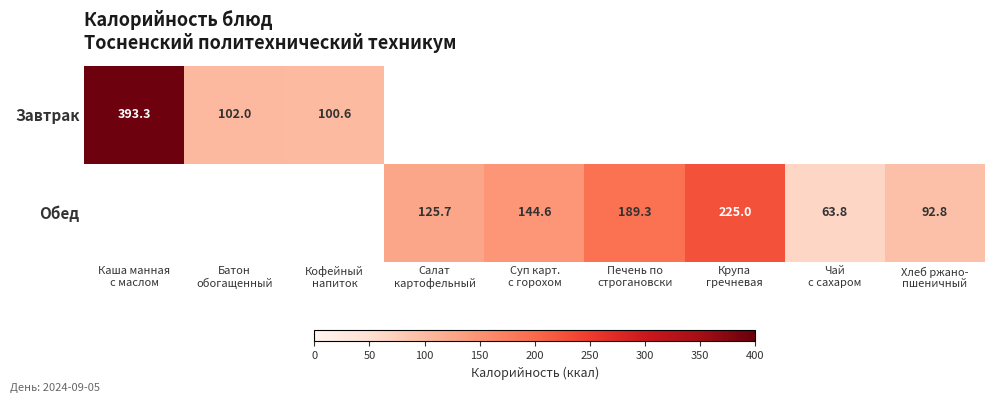

Which category has the lowest value in the Завтрак series?

Кофейный напиток